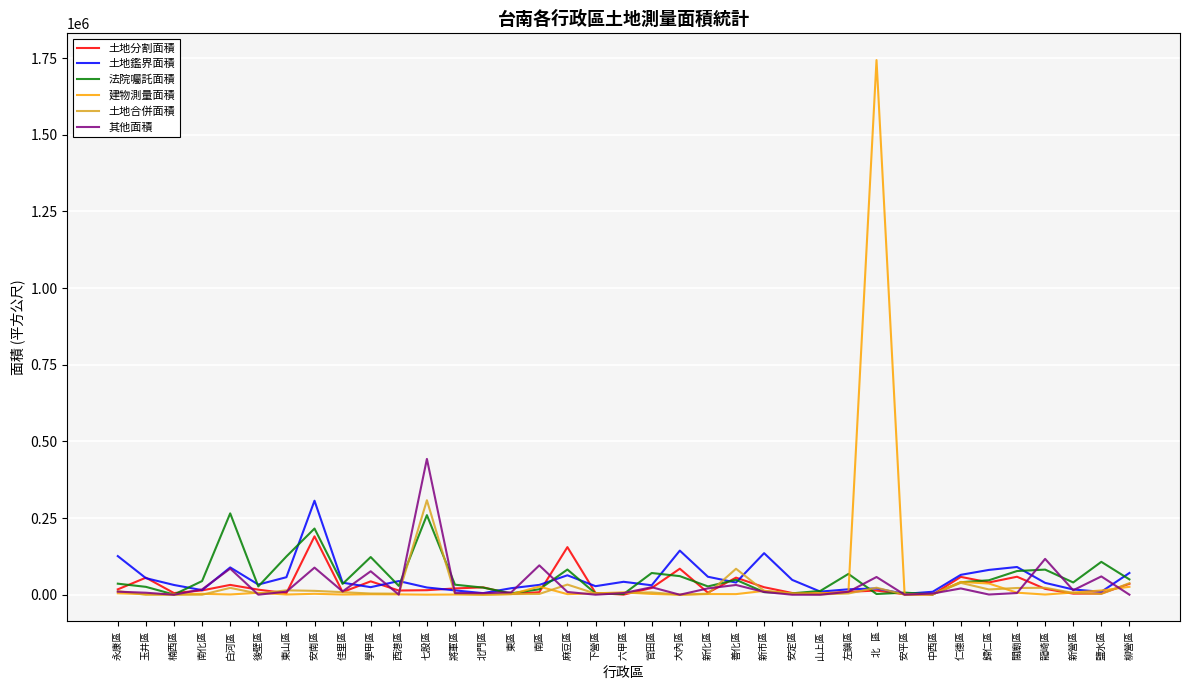

At which label does 土地合併面積 first exceed 4122?

永康區